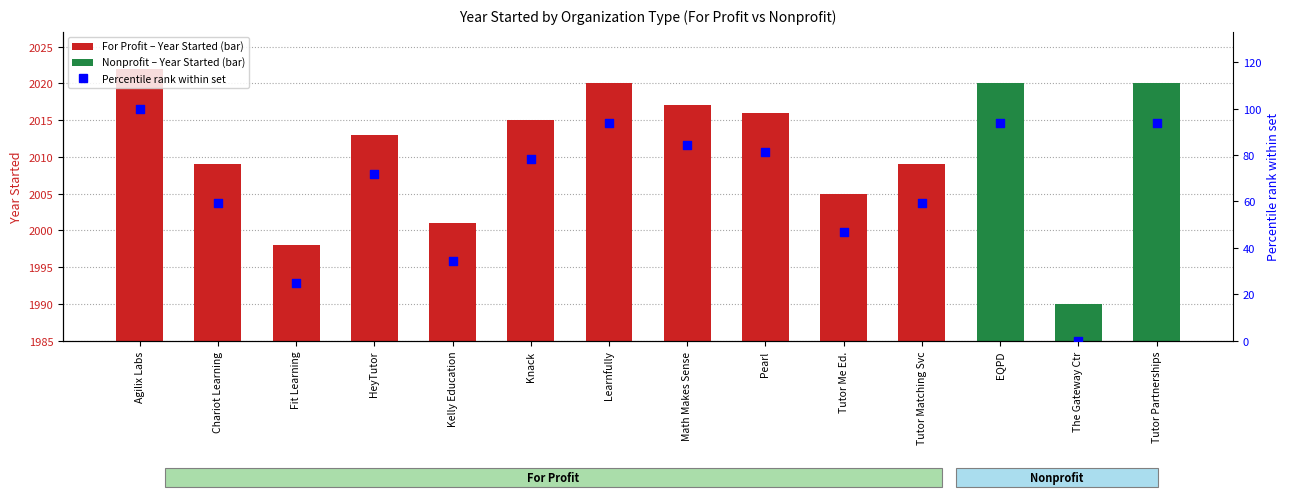

Approximately how many times larger is the value at EQPD compared to Knack?

1.2